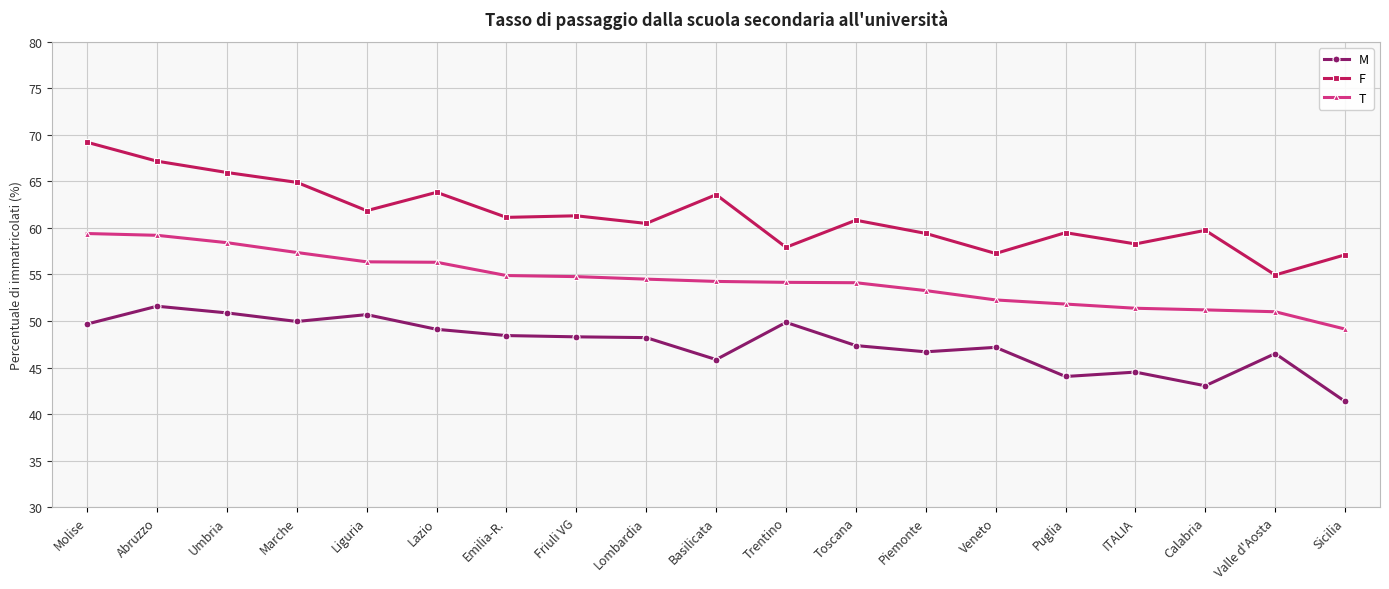

True or false: F and M cross at least once.

False